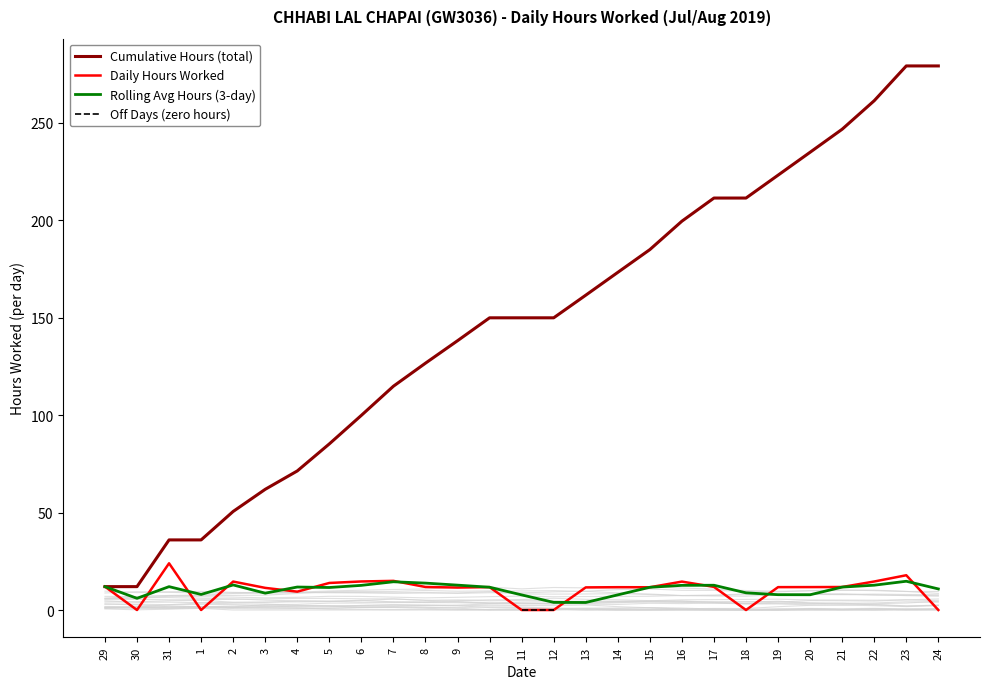

What is the difference between the maximum and minimum values in the Daily Hours Worked series?

24.0